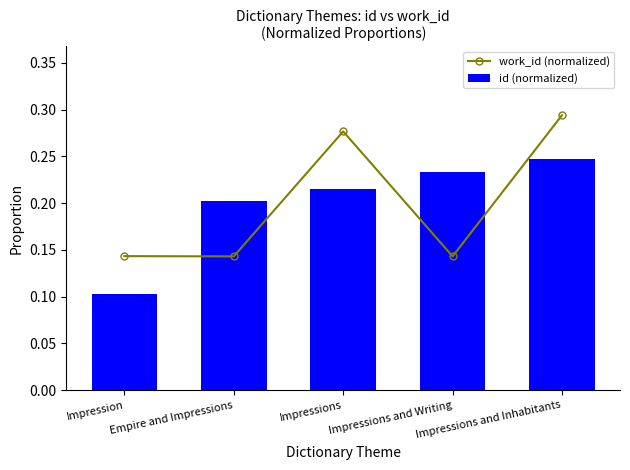

Count the number of categories in the chart.

5